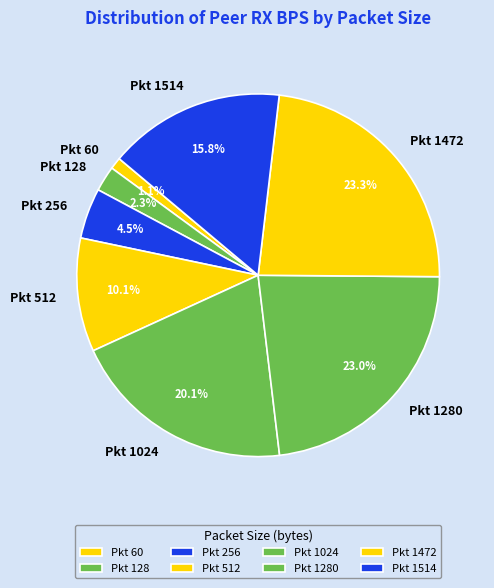

Is there a majority slice in this chart?

No